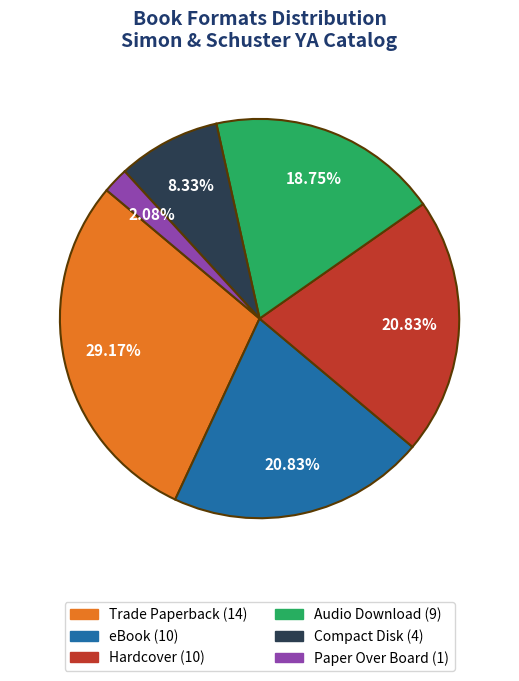

Does Hardcover account for over 50% of the chart?

No